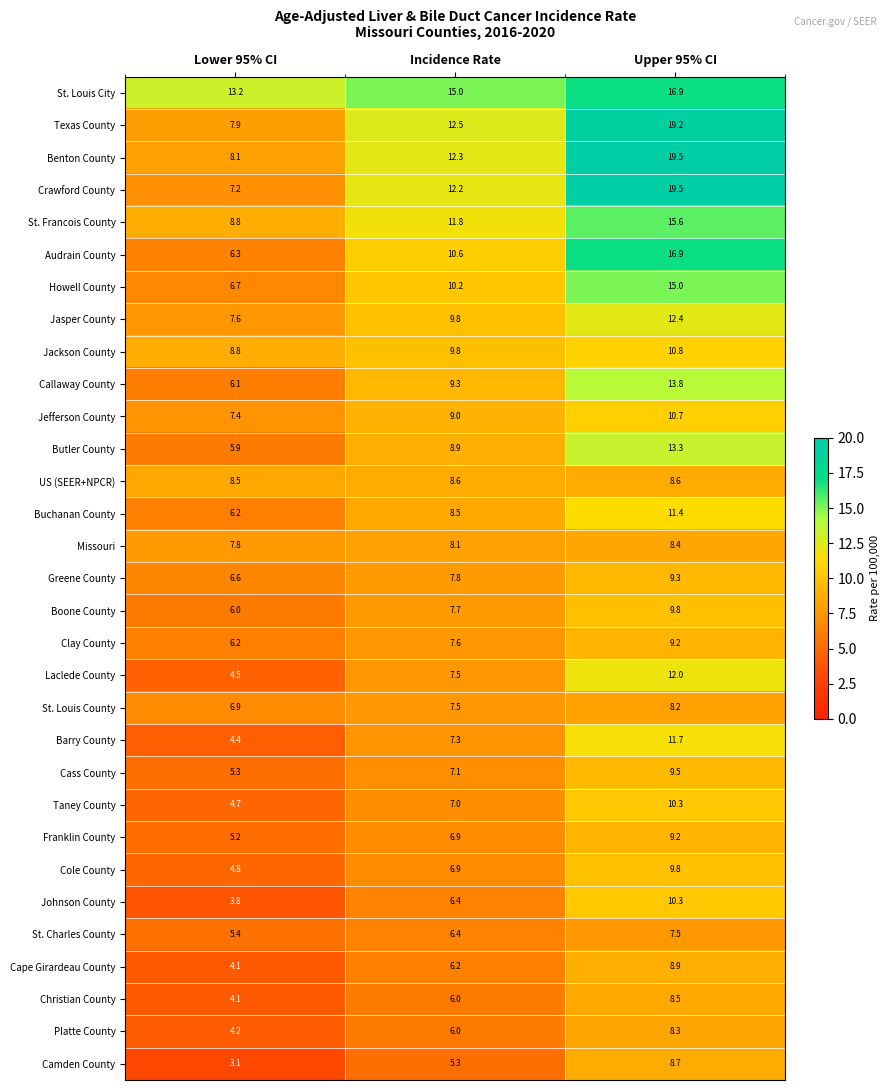

Rank the categories by Butler County value from highest to lowest.

Upper 95% CI, Incidence Rate, Lower 95% CI